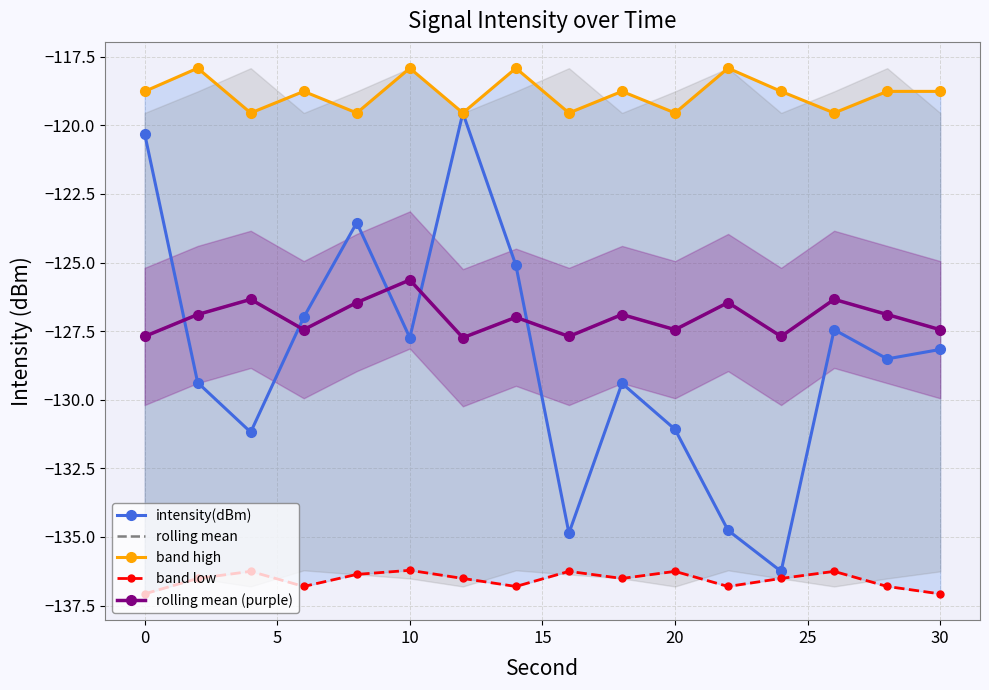

Rank the series at 10 from highest to lowest value.

band high, rolling mean, rolling mean (purple), intensity(dBm), band low